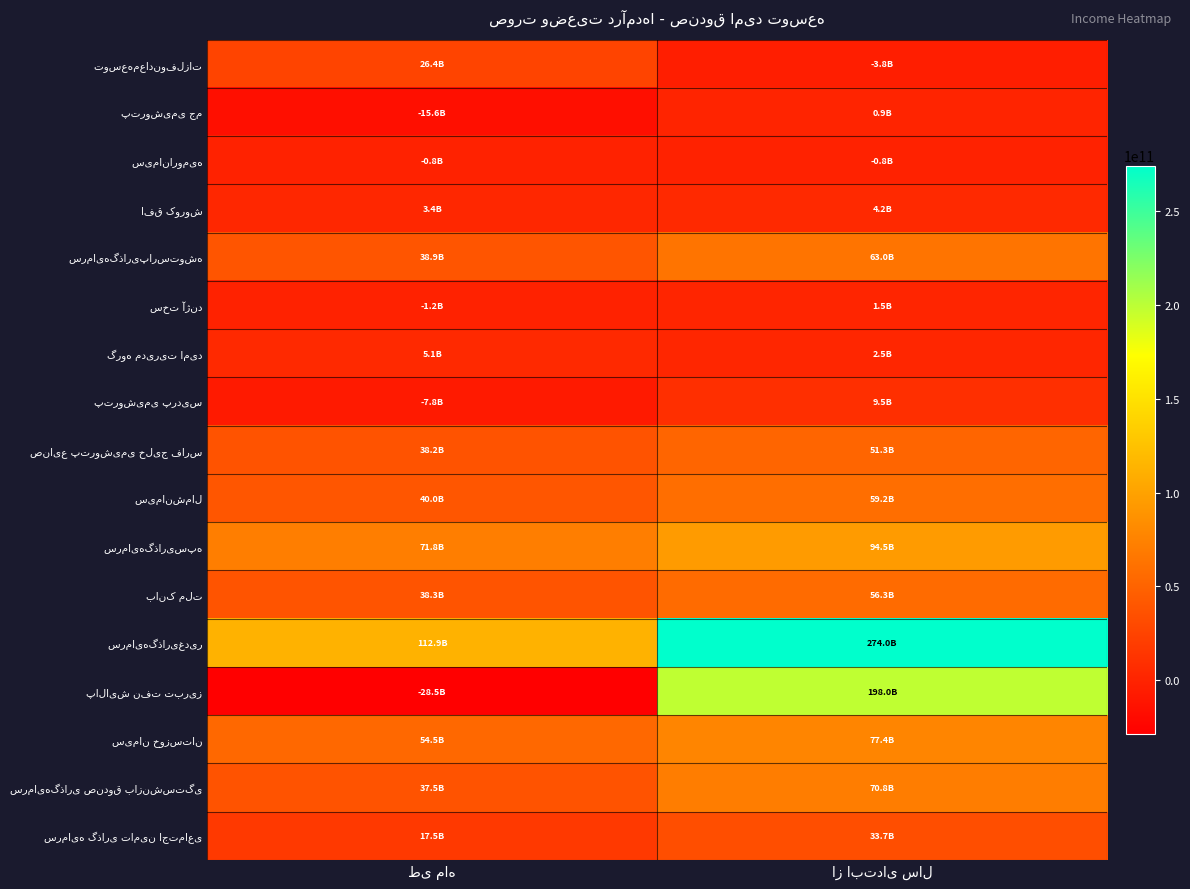

What is the greatest value displayed?

273962506609